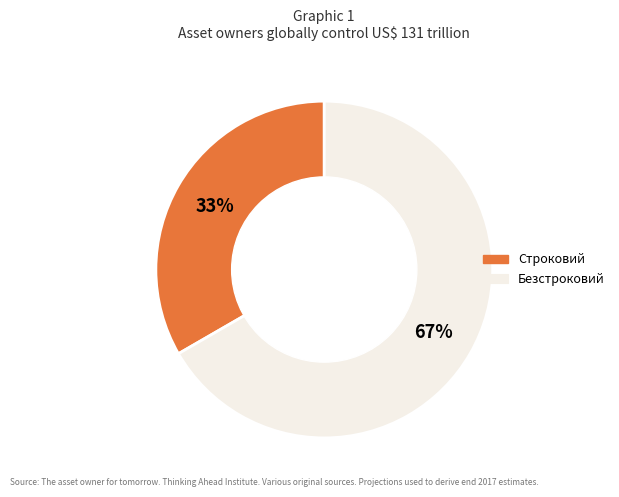

How many segments does this pie chart have?

2